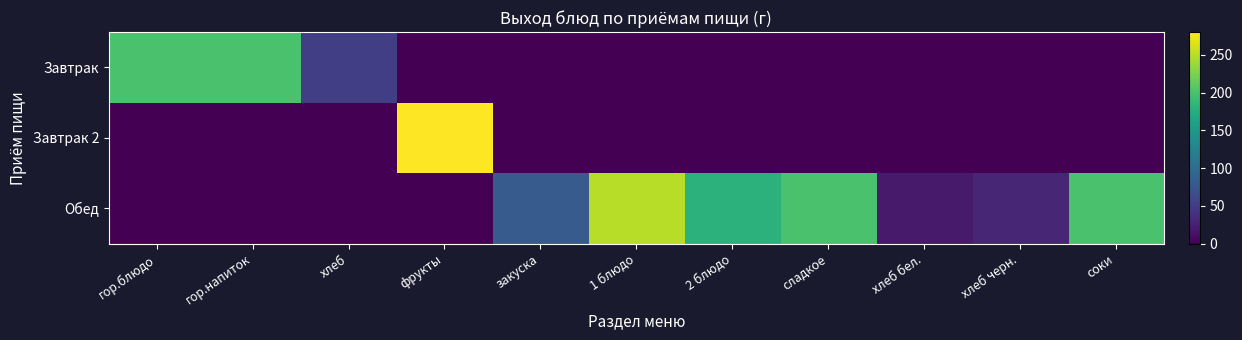

What is the difference between the highest and lowest values at сладкое?

200